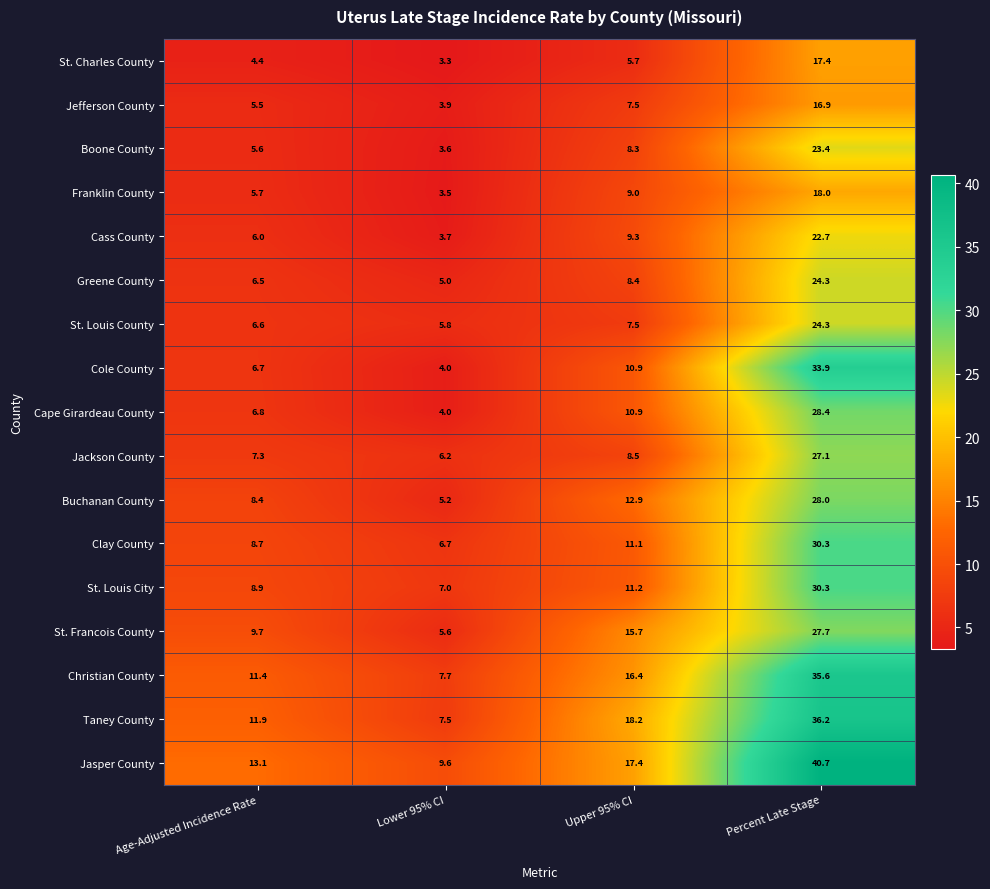

At Age-Adjusted Incidence Rate, list the series in order from largest to smallest.

Jasper County, Taney County, Christian County, St. Francois County, St. Louis City, Clay County, Buchanan County, Jackson County, Cape Girardeau County, Cole County, St. Louis County, Greene County, Cass County, Franklin County, Boone County, Jefferson County, St. Charles County